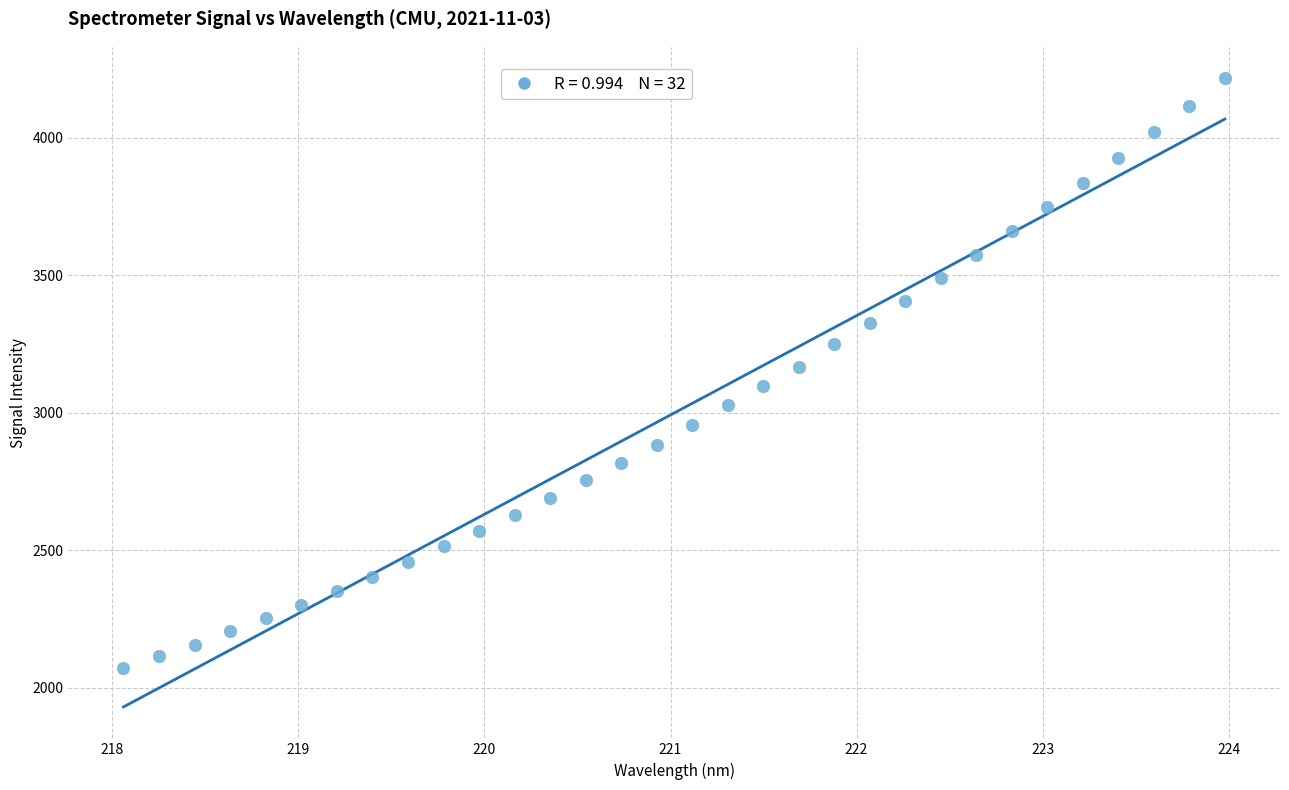

What is the range of Y values (max minus min)?

2146.0